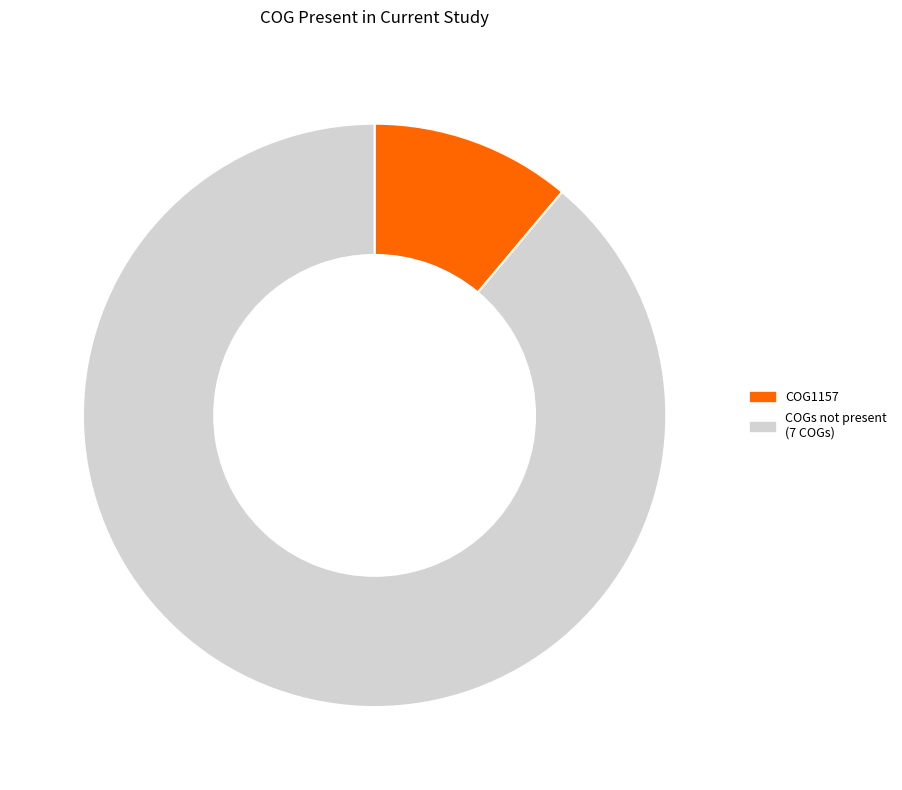

Combined, do COG1157 and COGs not present (7 COGs) account for over 50%?

Yes